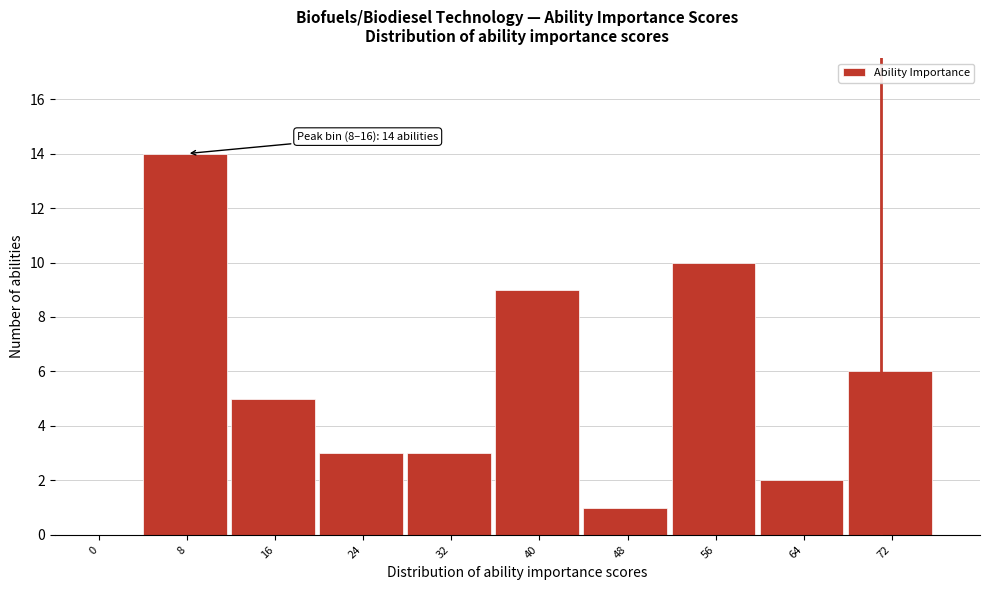

Reading left to right, what are all the values shown in this chart?

0=0	8=14	16=5	24=3	32=3	40=9	48=1	56=10	64=2	72=6